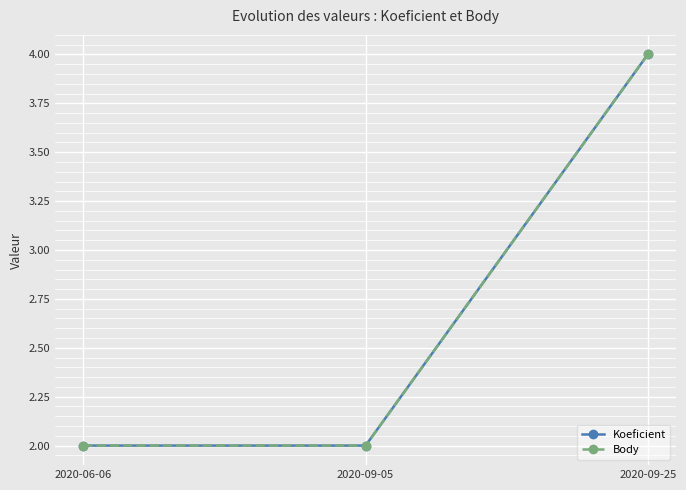

What is the highest value of the Body series?

4